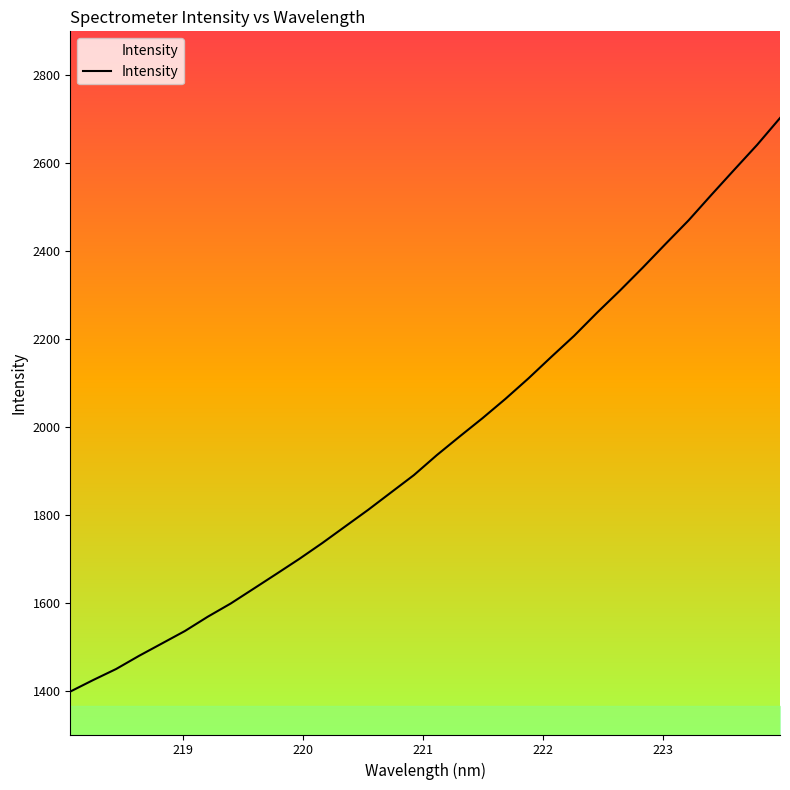

What is the difference between the maximum and minimum values?

1305.0